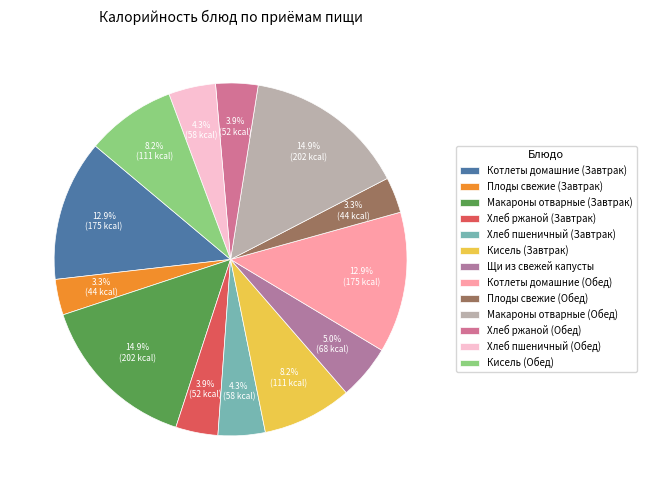

To the nearest percent, what portion does Хлеб пшеничный (Завтрак) represent?

4%